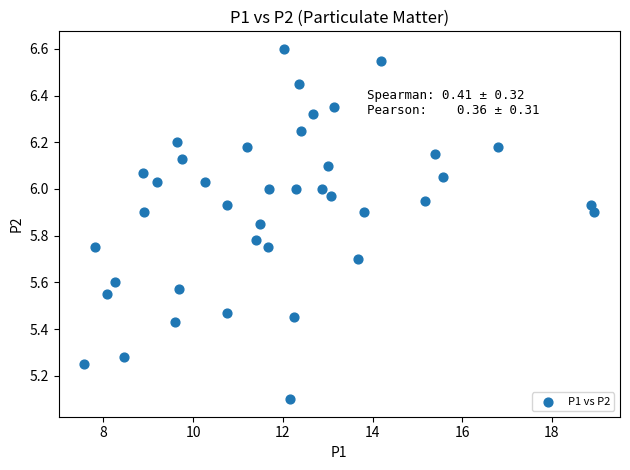

What Y value in the scatter plot is closest to 5?

5.1